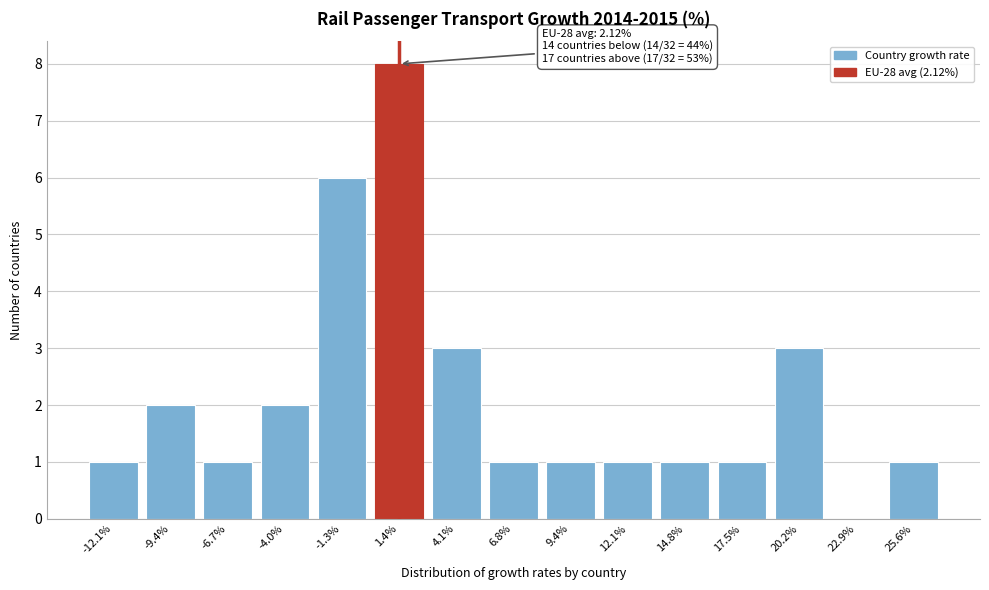

Reading left to right, what are all the values shown in this chart?

-12.1%=1	-9.4%=2	-6.7%=1	-4.0%=2	-1.3%=6	1.4%=8	4.1%=3	6.8%=1	9.4%=1	12.1%=1	14.8%=1	17.5%=1	20.2%=3	22.9%=0	25.6%=1